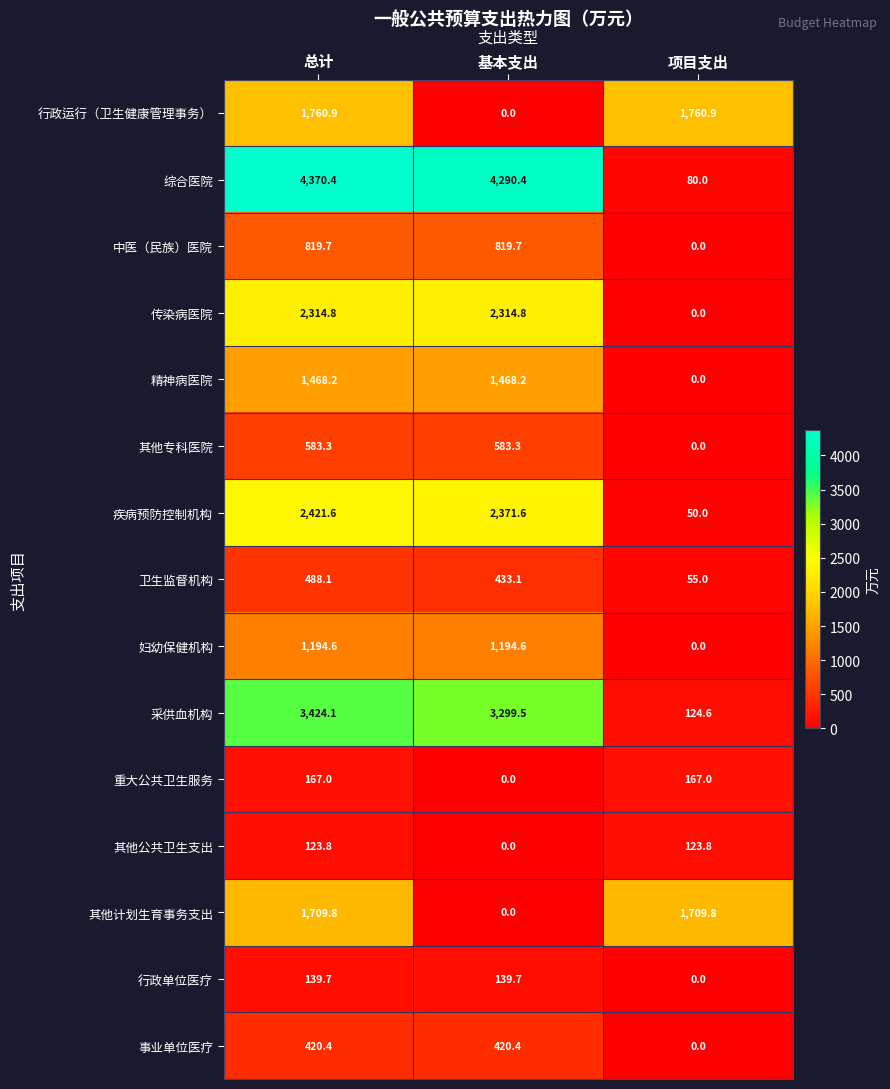

What is the difference between the highest and lowest values at 项目支出?

1760.9